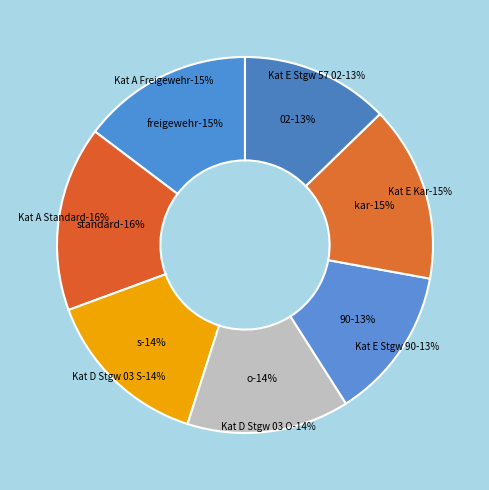

To the nearest percent, what is the difference between the largest and smallest slice percentages?

3%